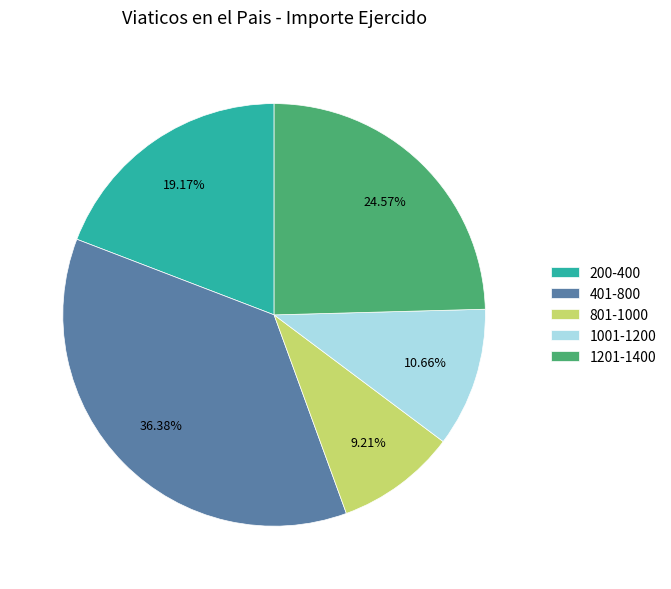

To the nearest percent, what is the difference between the largest and smallest slice percentages?

27%